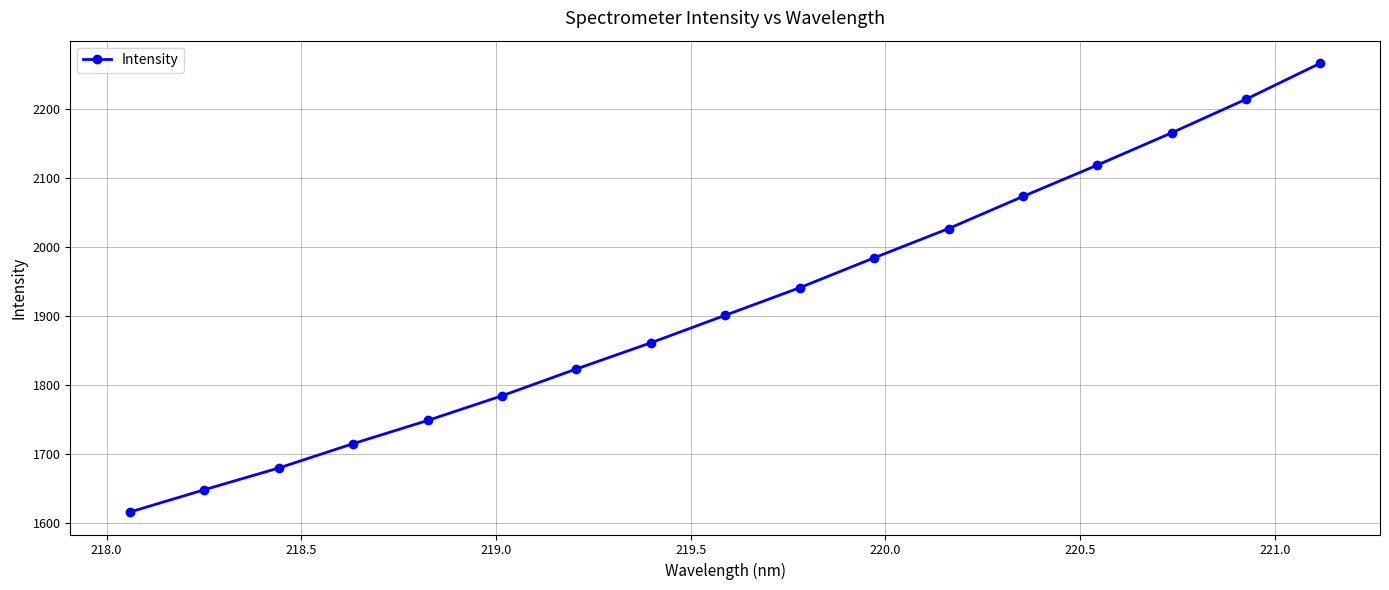

How many lines are shown in the chart?

1